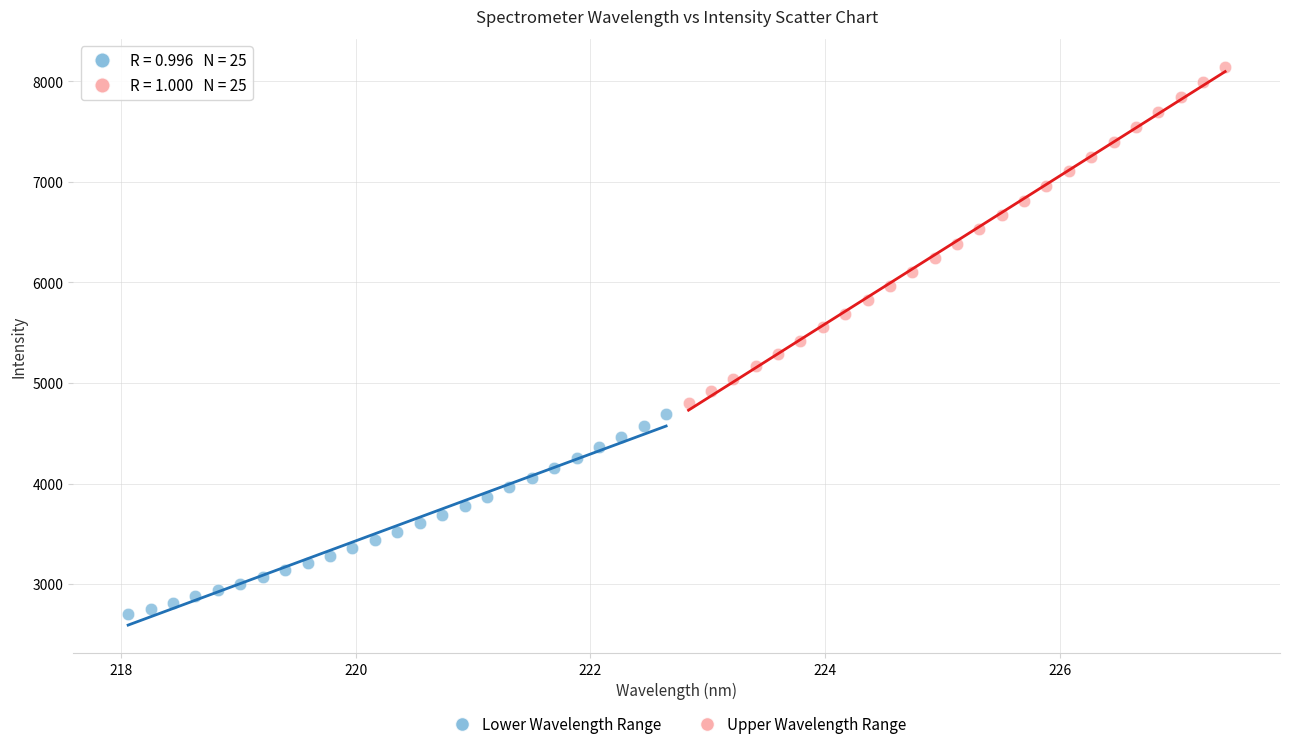

Which series reaches the minimum Y coordinate?

Lower Wavelength Range